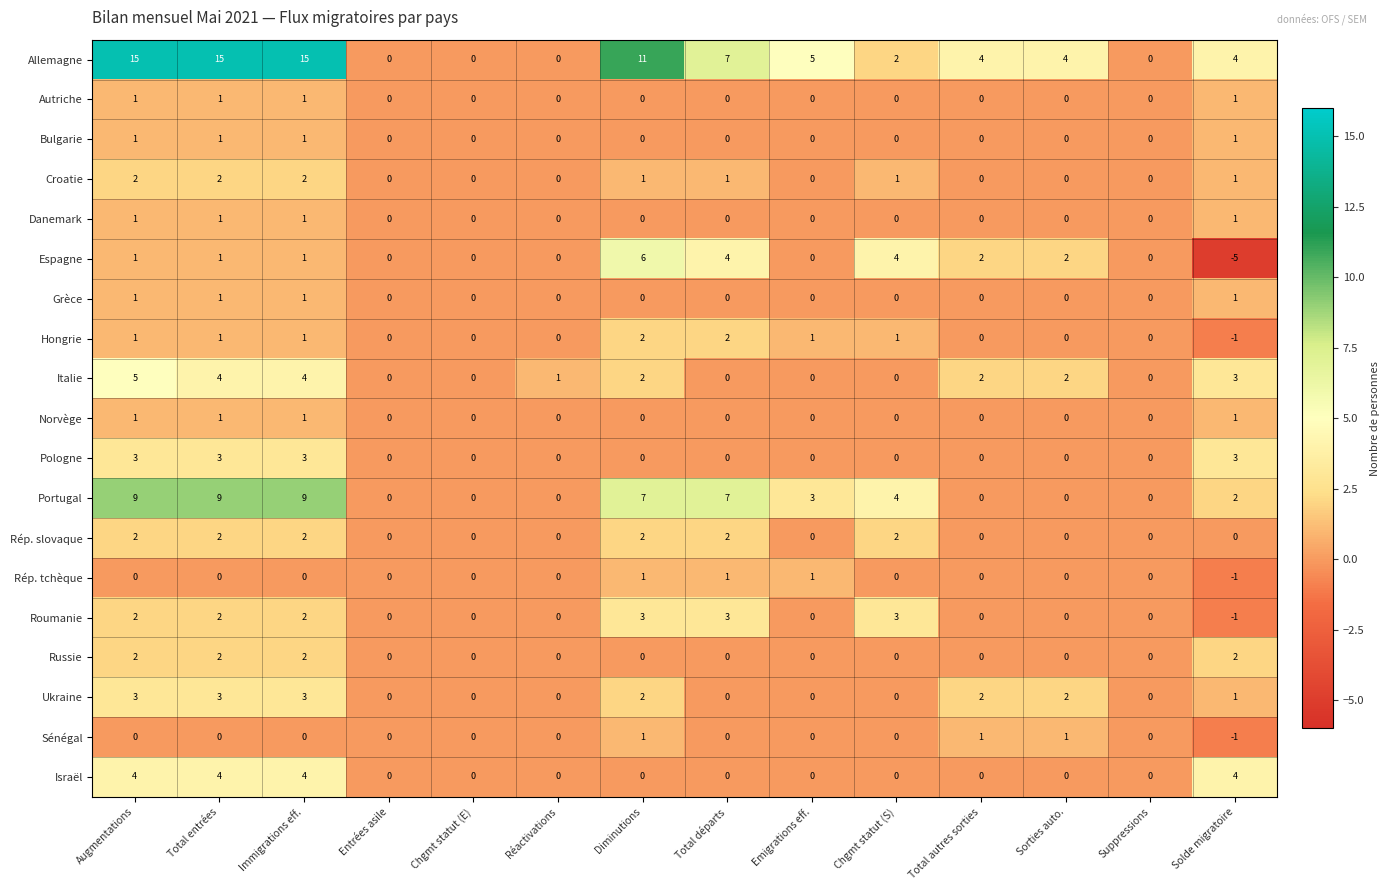

The value of Rép. tchèque at Entrées asile is 0. True or false?

True